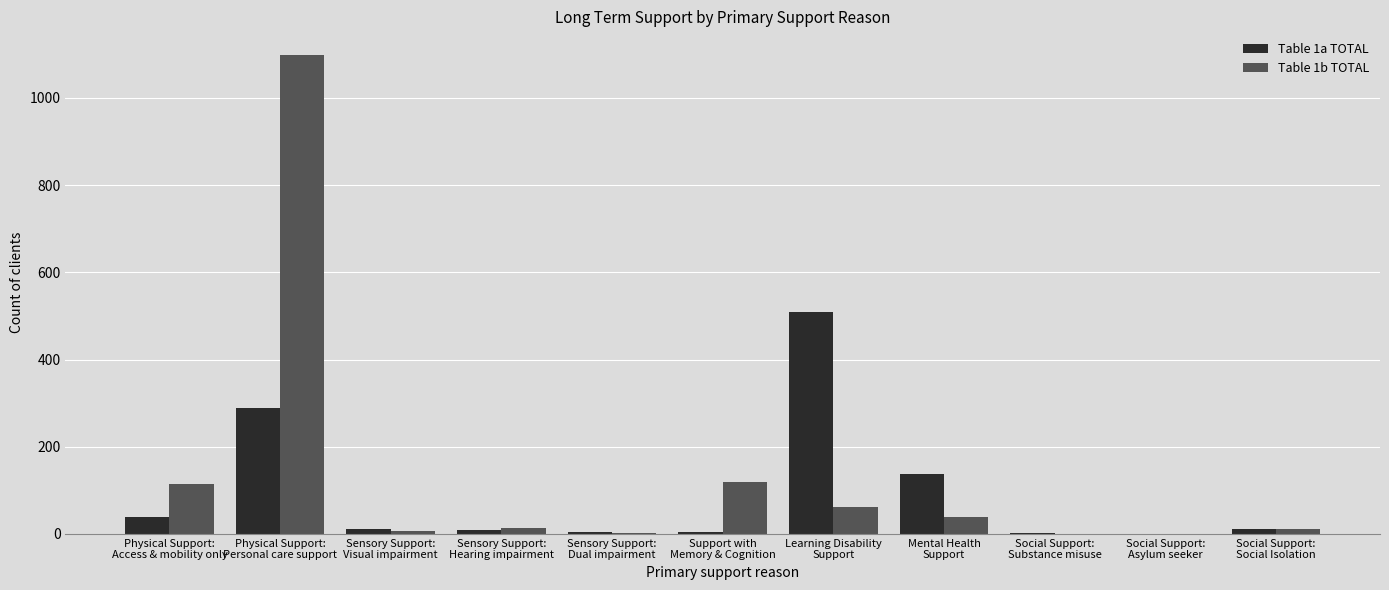

At which category is the sum across all series the highest?

Physical Support:
Personal care support